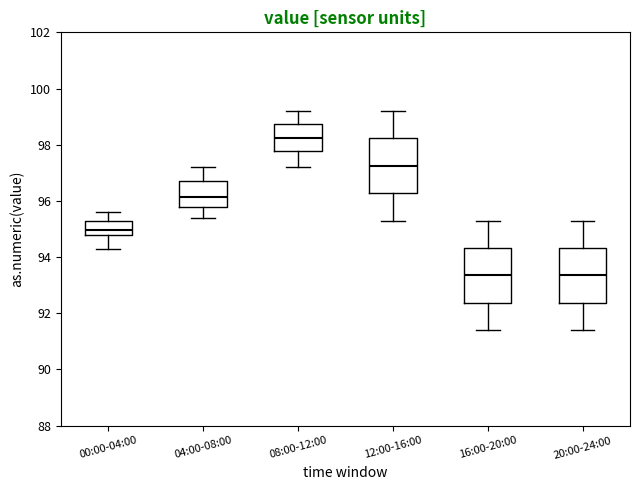

Reading left to right, read every box against the y-axis: the position of its median line, the range the box covers, and the ends of its whiskers. The values are not printed on the chart, so give them approximately, as read against the axis.

00:00-04:00: median 95.0, box 94.8 to 95.4, whiskers 94.4 to 95.6
04:00-08:00: median 96.2, box 95.8 to 96.8, whiskers 95.4 to 97.2
08:00-12:00: median 98.2, box 97.8 to 98.8, whiskers 97.2 to 99.2
12:00-16:00: median 97.2, box 96.2 to 98.2, whiskers 95.4 to 99.2
16:00-20:00: median 93.4, box 92.4 to 94.4, whiskers 91.4 to 95.4
20:00-24:00: median 93.4, box 92.4 to 94.4, whiskers 91.4 to 95.4